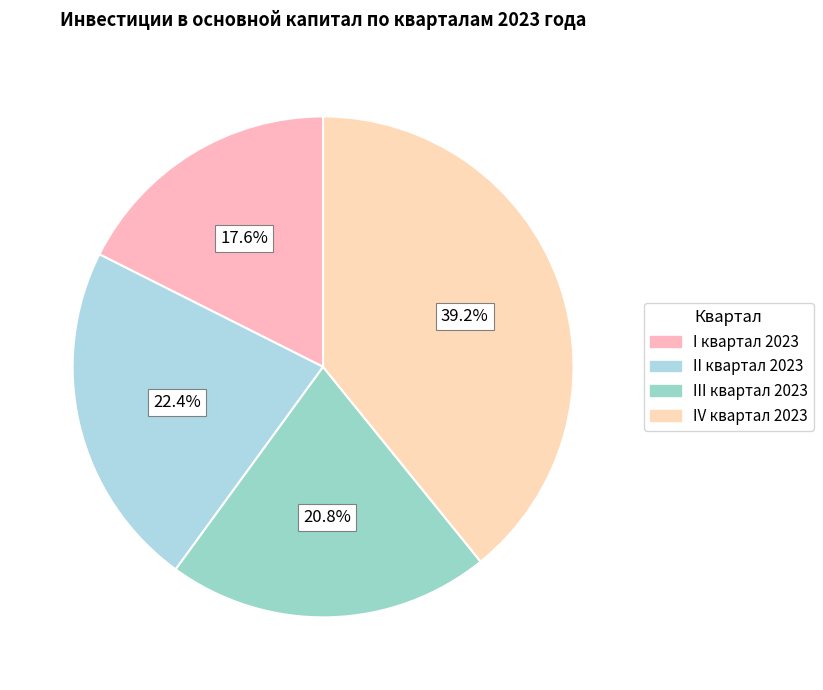

What percentage is NOT represented by II квартал 2023?

77.6%